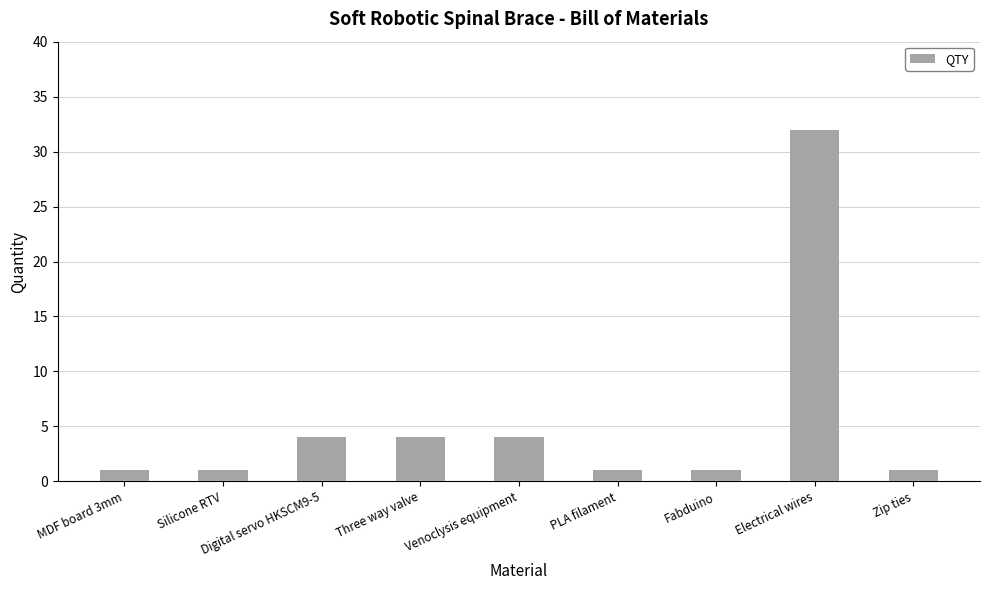

The value at MDF board 3mm is 1. True or false?

True